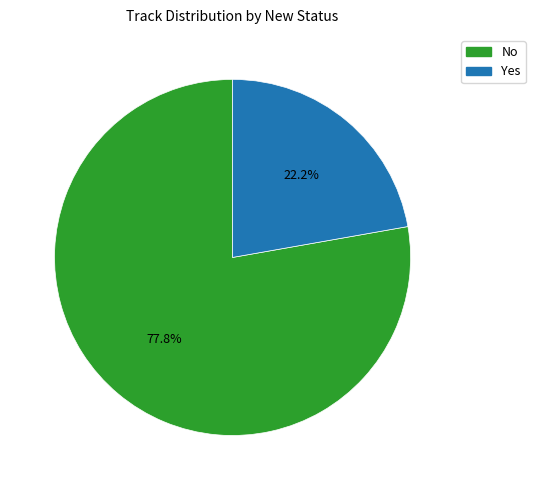

True or false: Yes accounts for 22% of the total.

True